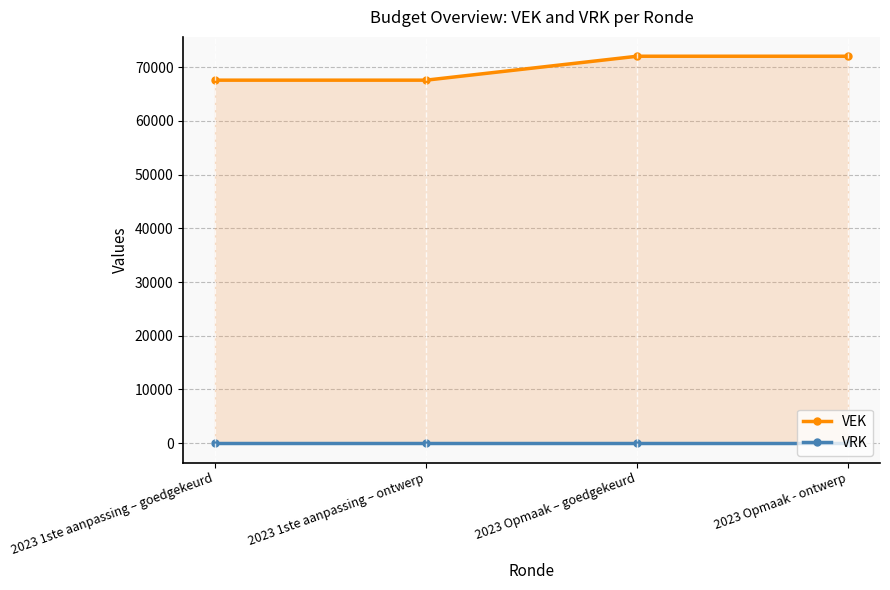

Between 2023 1ste aanpassing – goedgekeurd and 2023 Opmaak – goedgekeurd, which series saw the biggest shift?

VEK